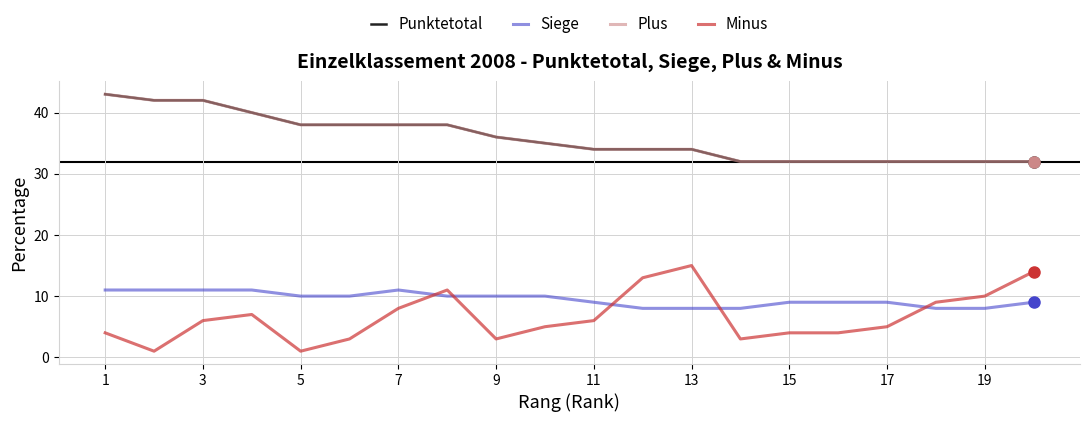

Does the chart display data point markers on the line(s)?

No